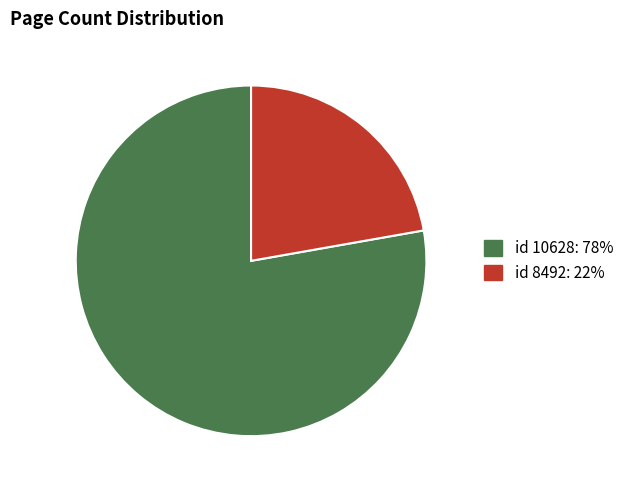

Count the number of slices in the pie.

2